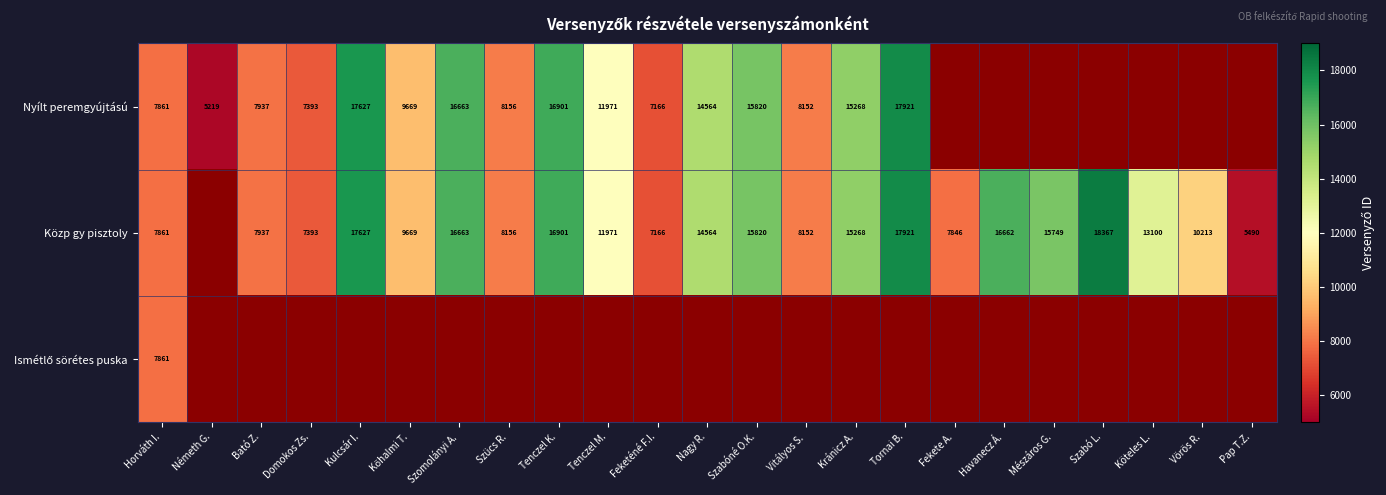

How many categories are shown in the chart?

23